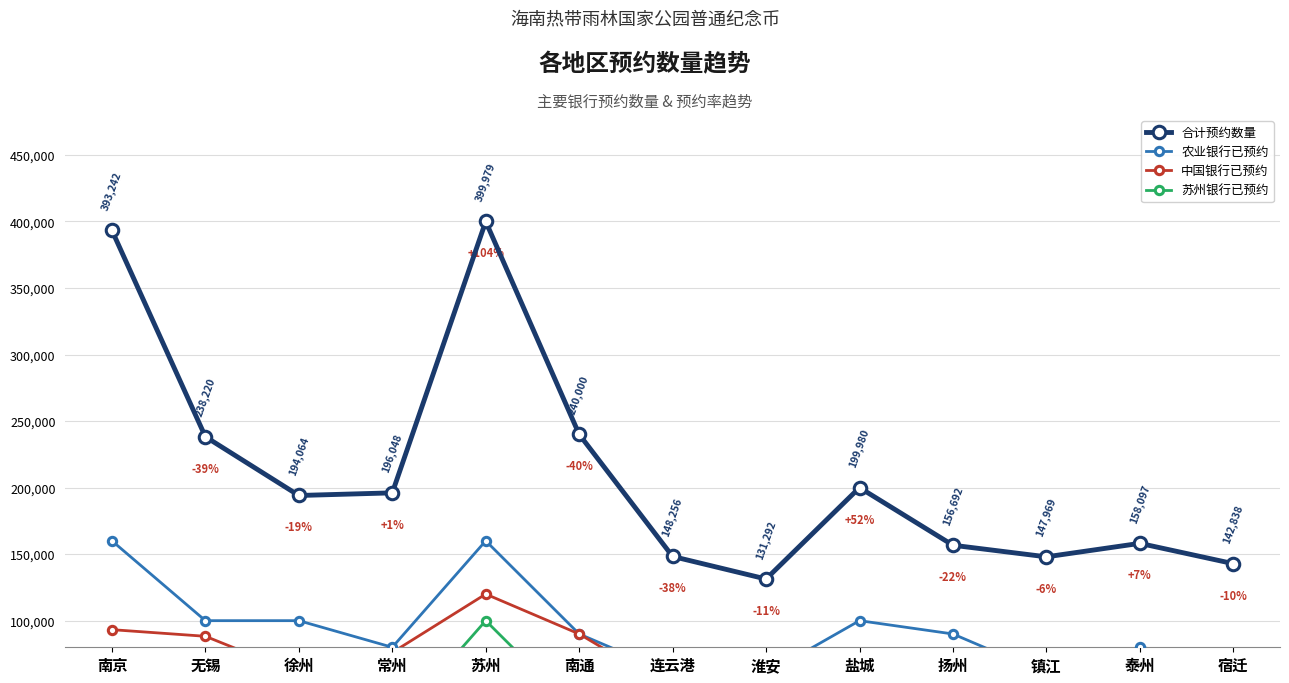

Which series has the largest total across all categories?

合计预约数量